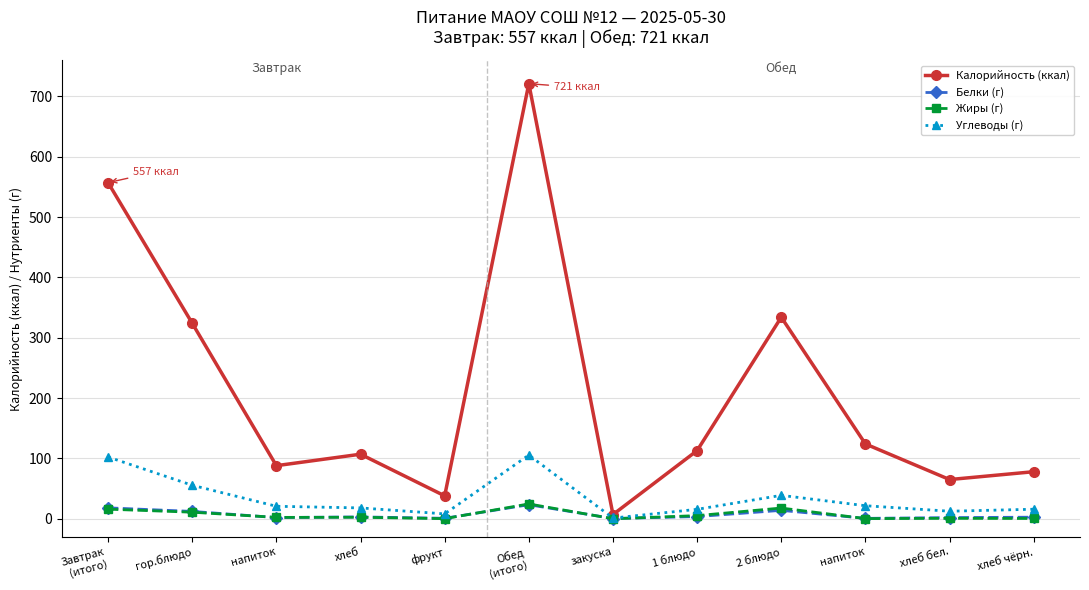

Where is the first local maximum for Жиры (г)?

хлеб